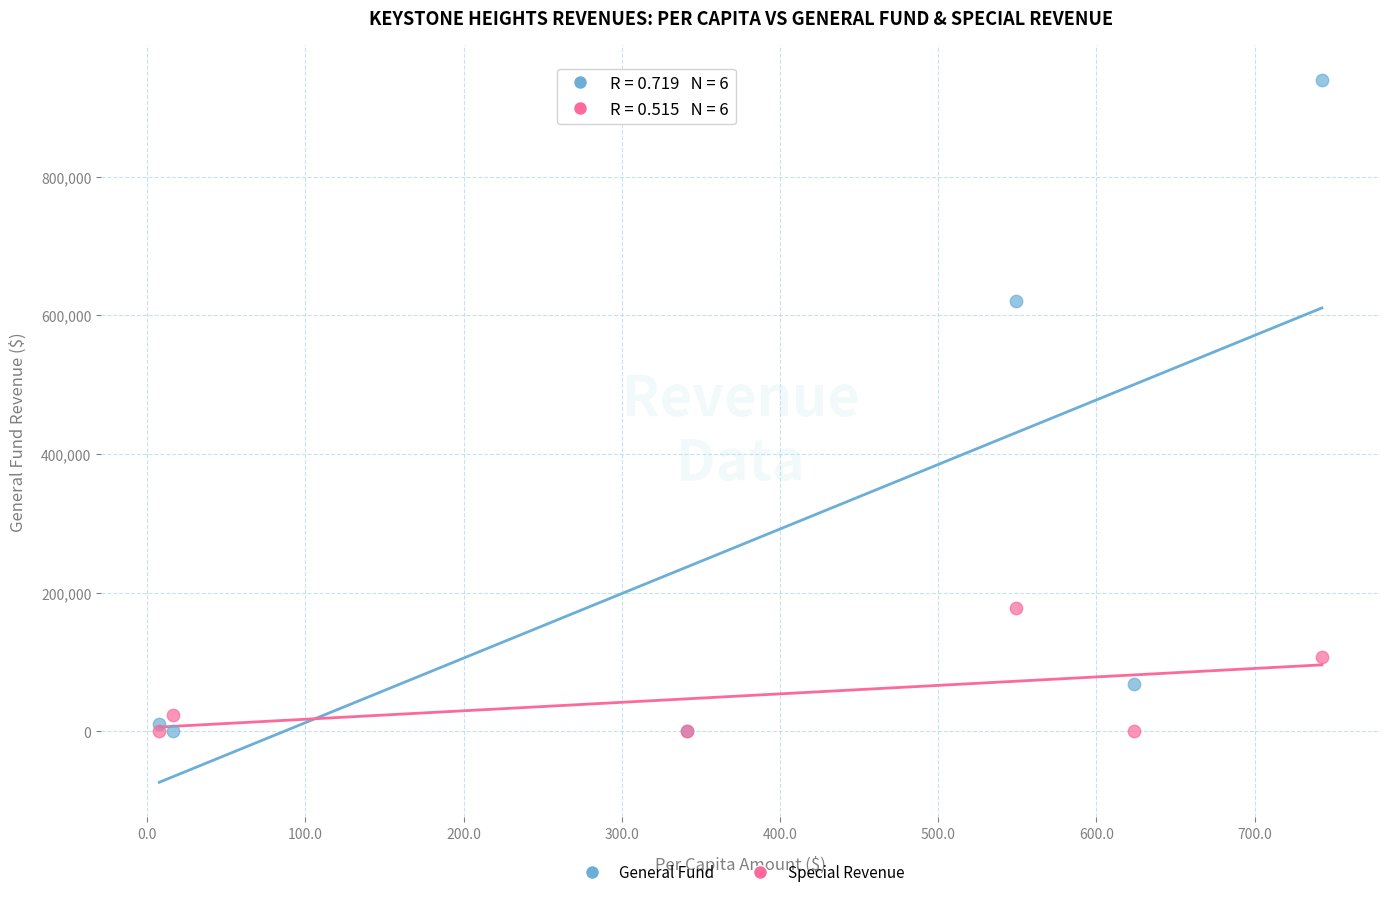

Across all series, what Y value is closest to 469666?

620668